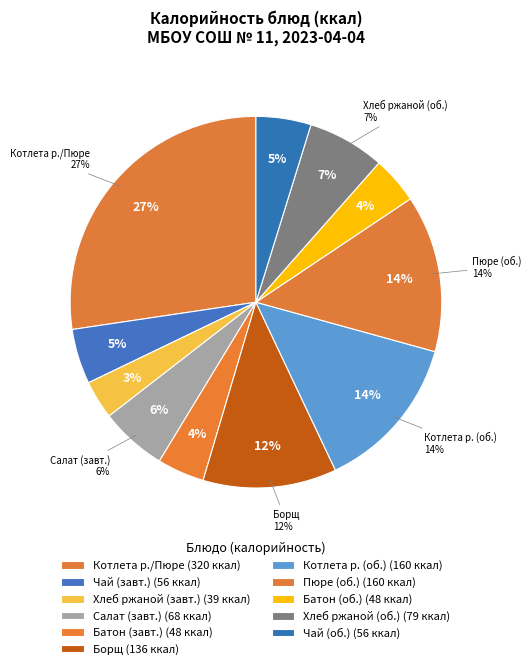

Is it true that Картофельное пюре (обед) is 14% of the pie?

True